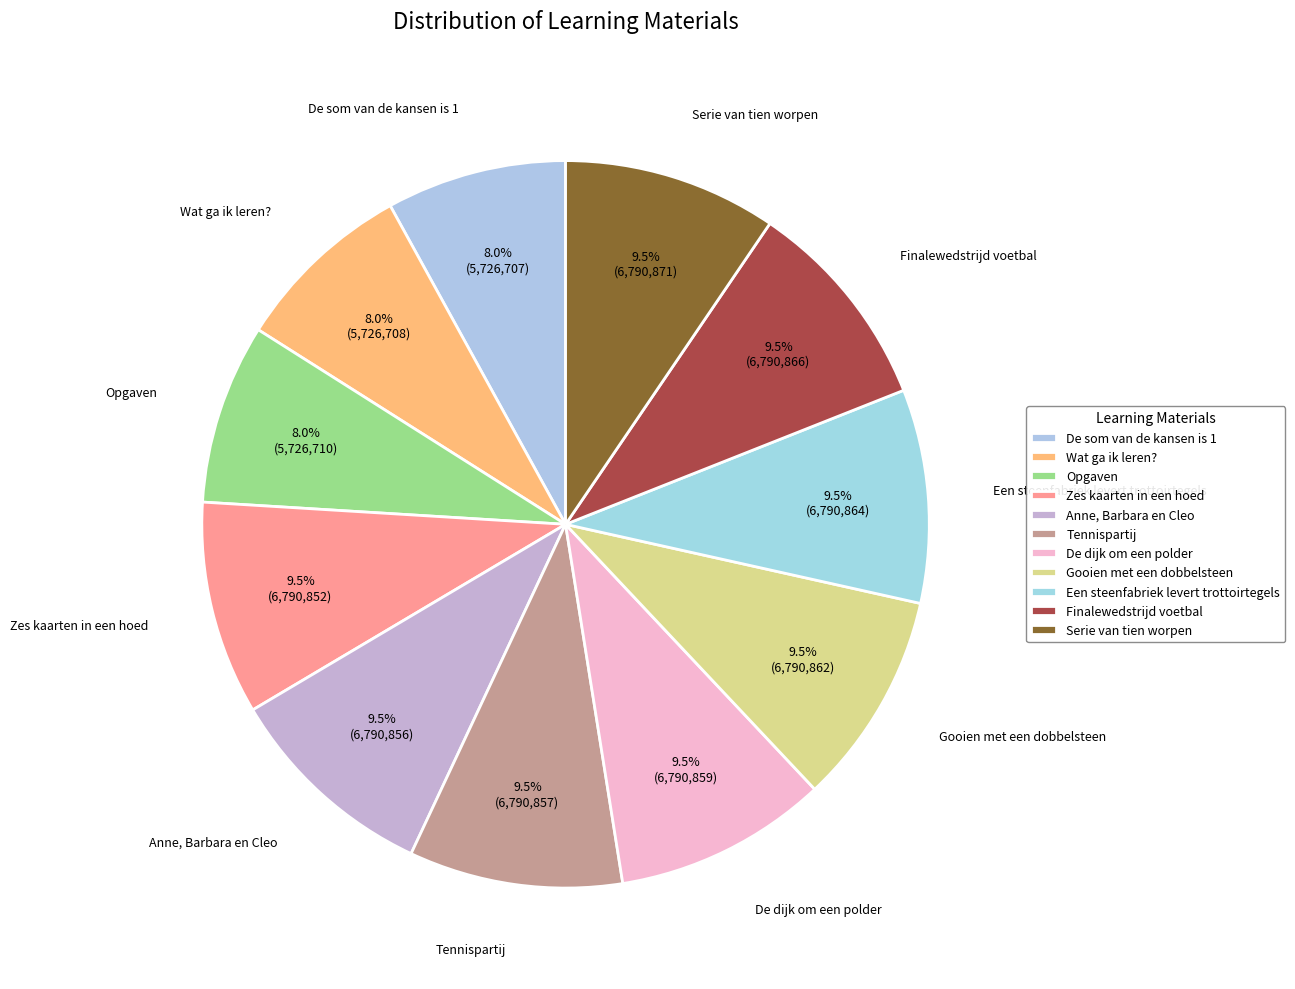

To the nearest percent, what is the combined percentage of De som van de kansen is 1 and Gooien met een dobbelsteen?

18%